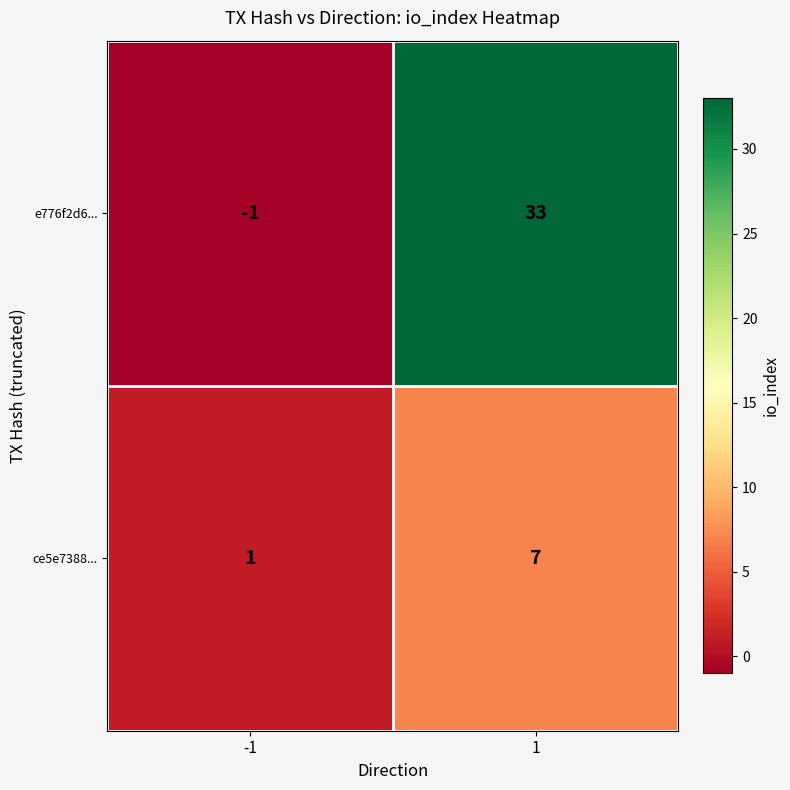

What is the sum of all ce5e7388... values?

8